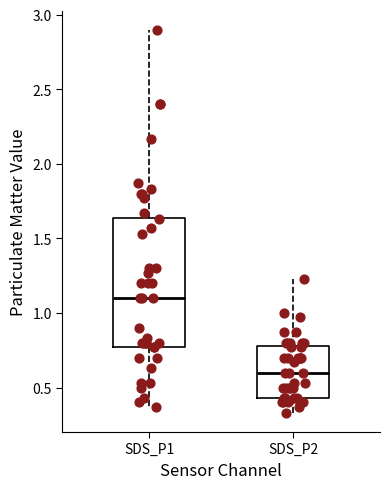

Which box has the highest median line?

SDS_P1